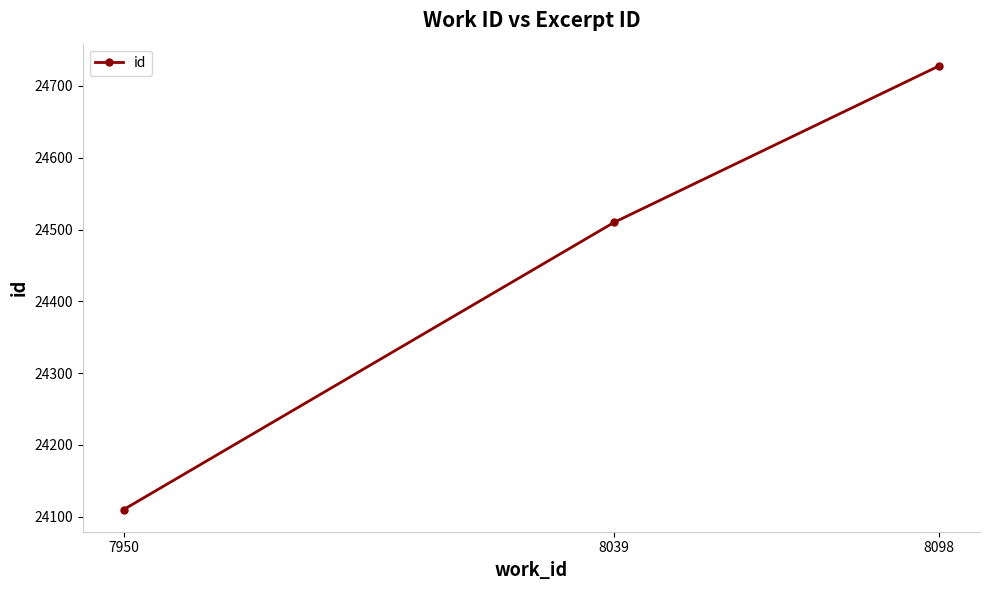

Reading left to right, extract all data points from this chart.

24110	24510	24728